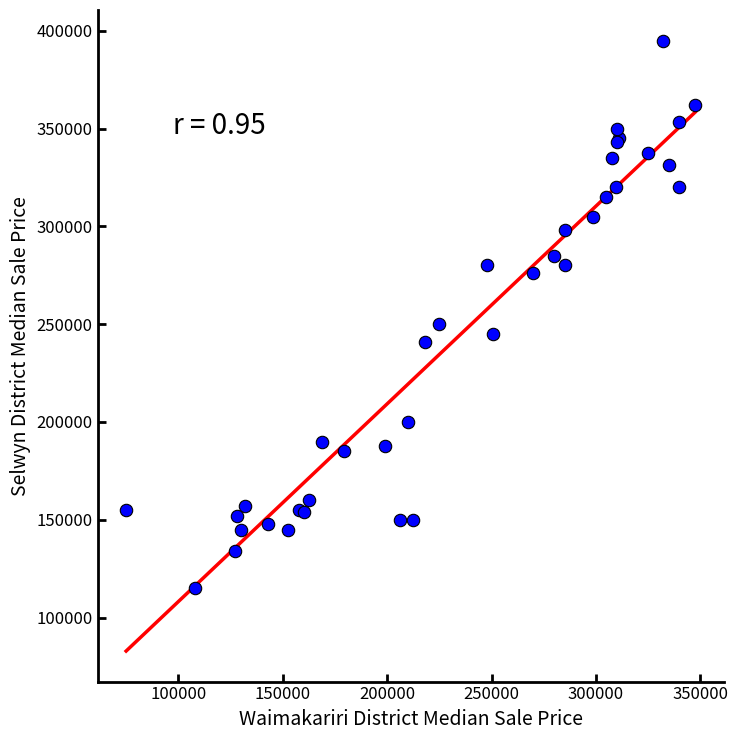

What Y value in the scatter plot is closest to 255000?

250000